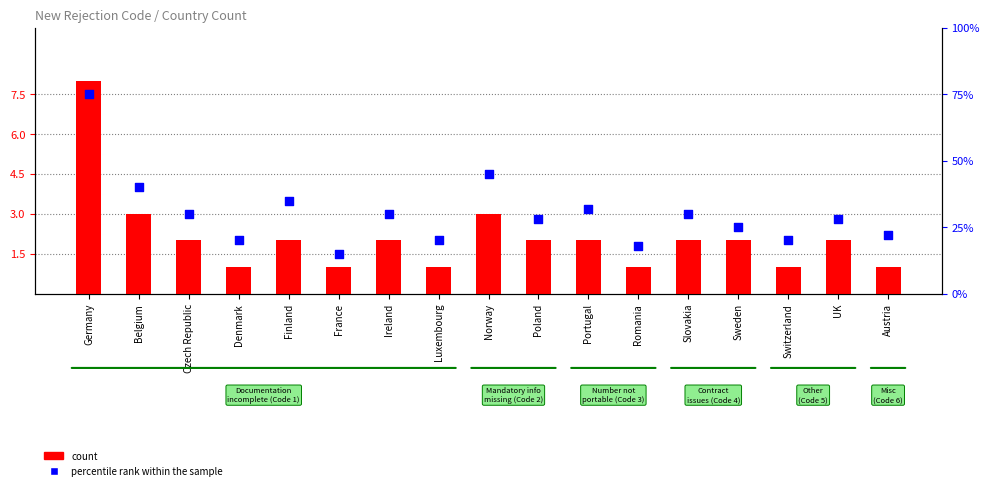

At how many categories does at least one series exceed 1?

17